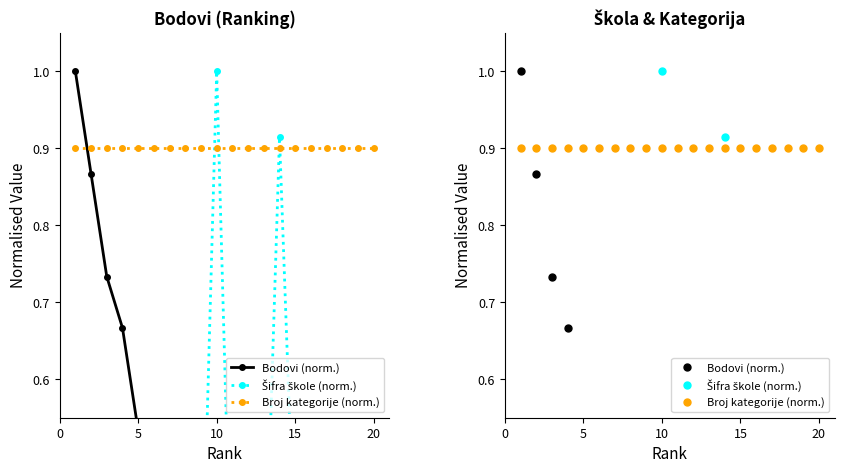

Reading left to right, extract all data points from this chart.

Bodovi (norm.): 1.0	0.9	0.7	0.7	0.5	0.5	0.4	0.4	0.3	0.3	0.3	0.2	0.2	0.2	0.1	0.1	0.1	0.1	0.0	0.0
Šifra škole (norm.): 0.0	0.3	0.0	0.5	0.3	0.3	0.5	0.3	0.3	1.0	0.3	0.3	0.3	0.9	0.3	0.4	0.0	0.5	0.5	0.3
Broj kategorije (norm.): 0.9	0.9	0.9	0.9	0.9	0.9	0.9	0.9	0.9	0.9	0.9	0.9	0.9	0.9	0.9	0.9	0.9	0.9	0.9	0.9